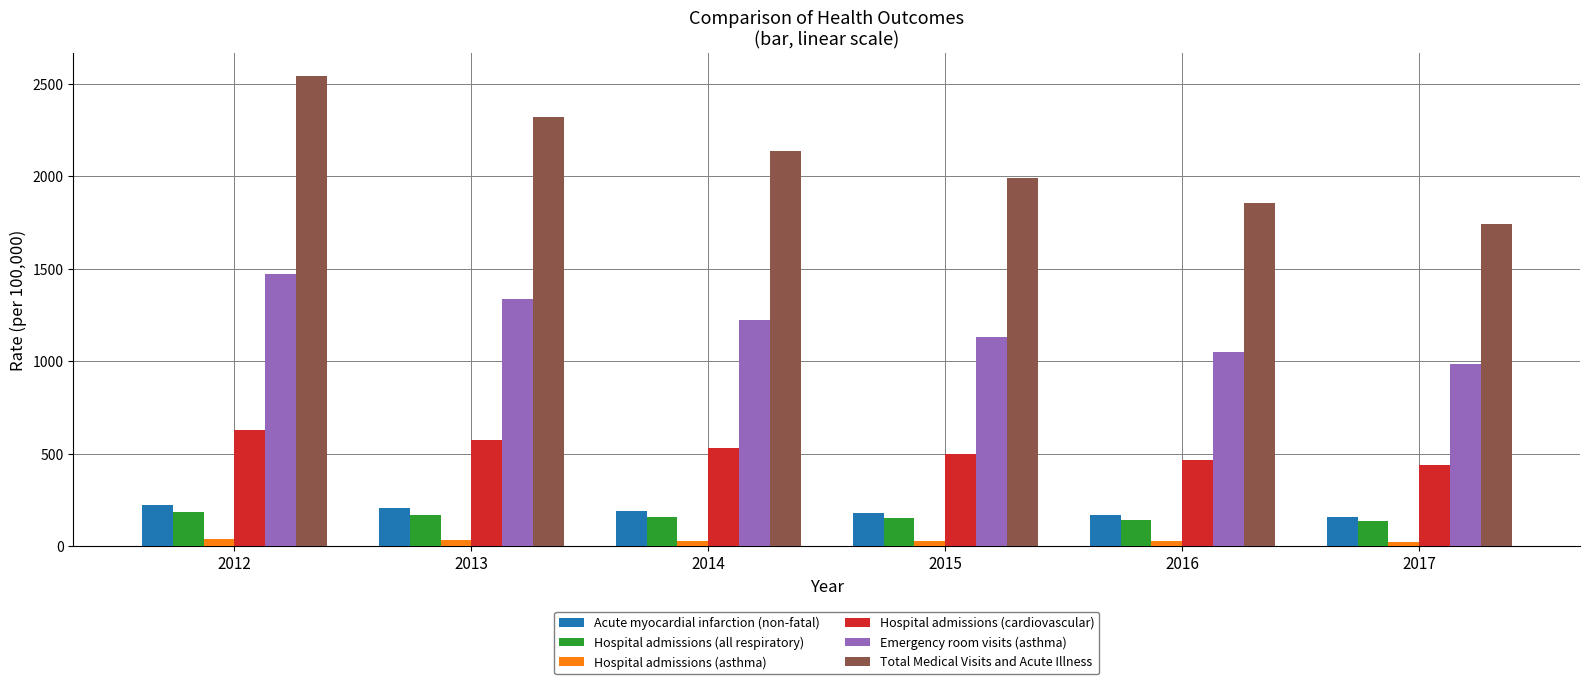

At 2016, list the series in order from largest to smallest.

Total Medical Visits and Acute Illness, Emergency room visits (asthma), Hospital admissions (cardiovascular), Acute myocardial infarction (non-fatal), Hospital admissions (all respiratory), Hospital admissions (asthma)